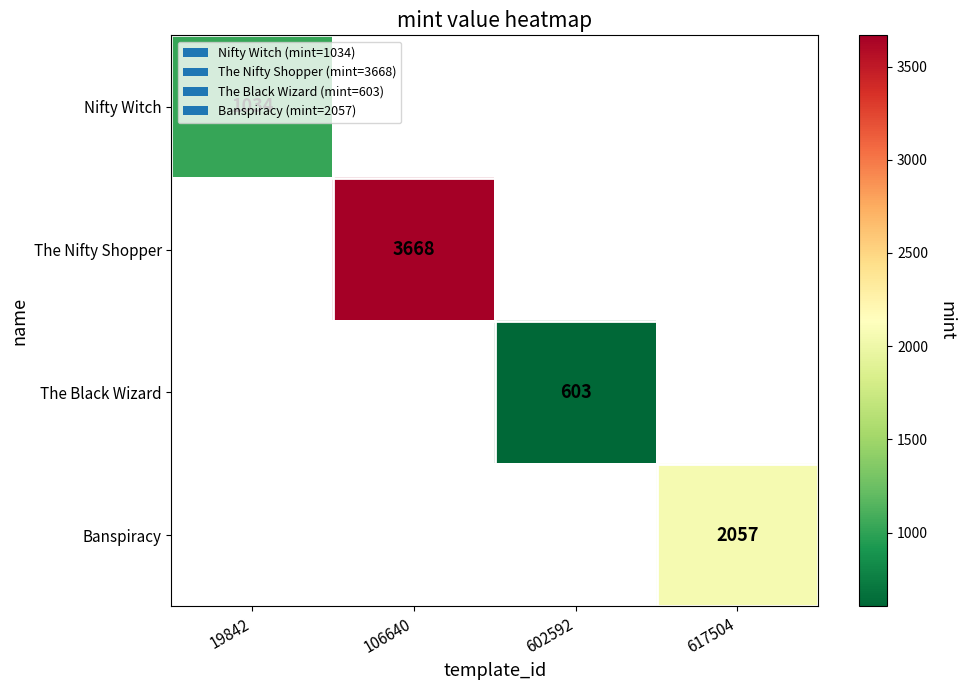

The The Nifty Shopper series shows 3668 at 106640. True or false?

True